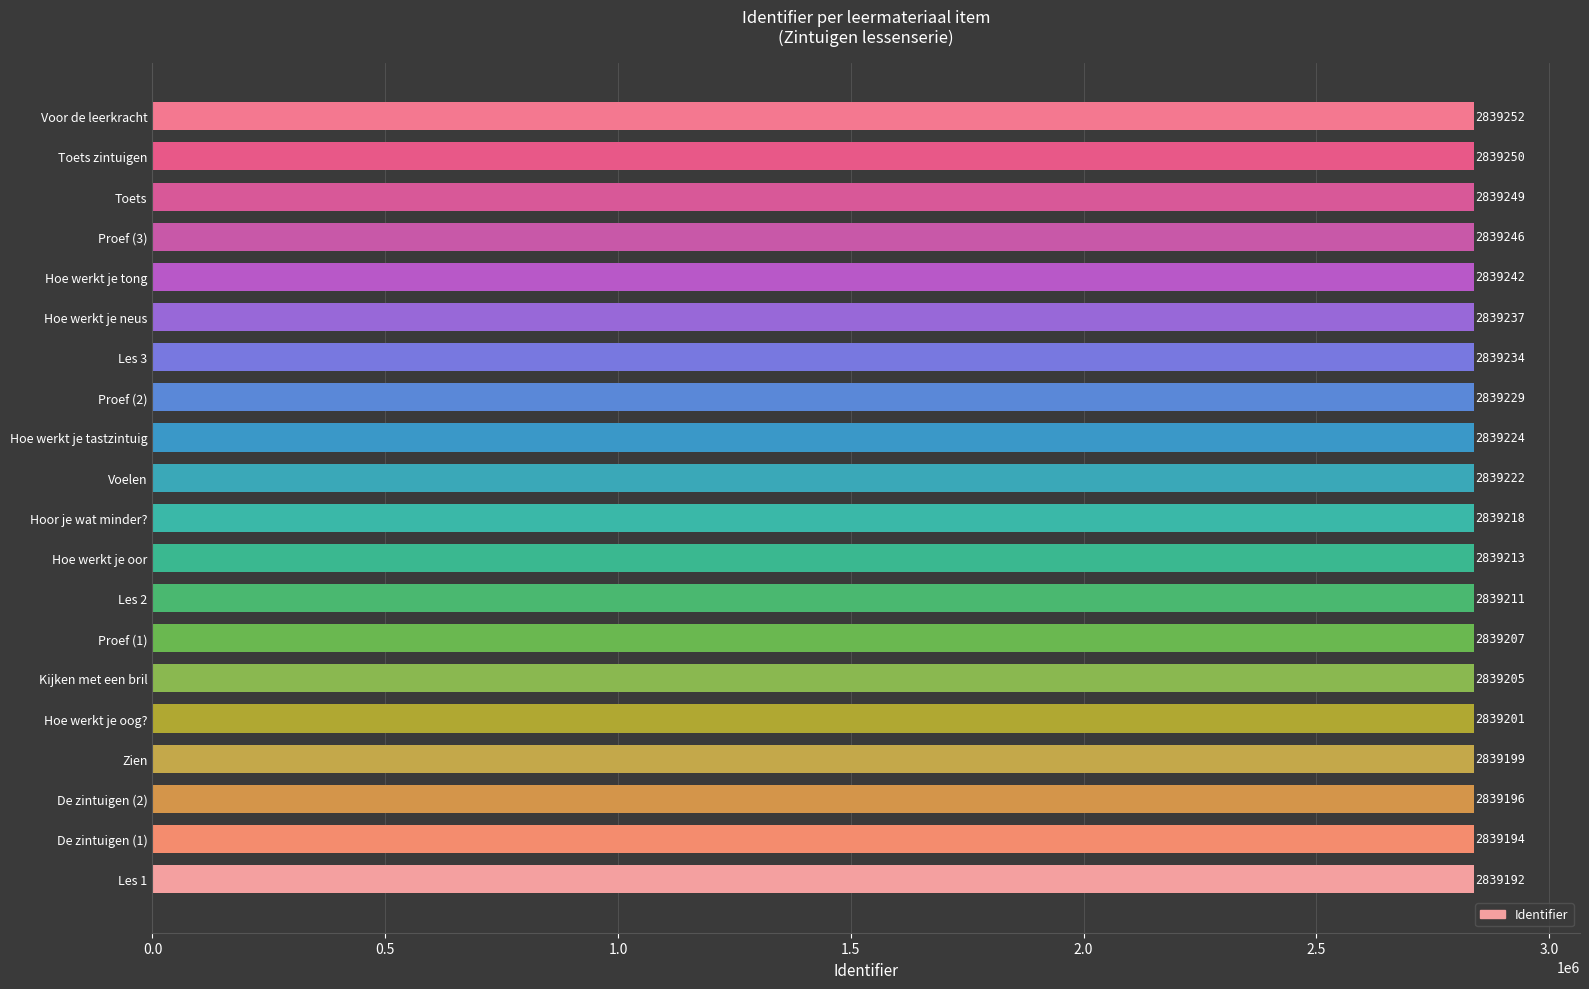

At which category does the chart reach its peak across all series?

Voor de leerkracht